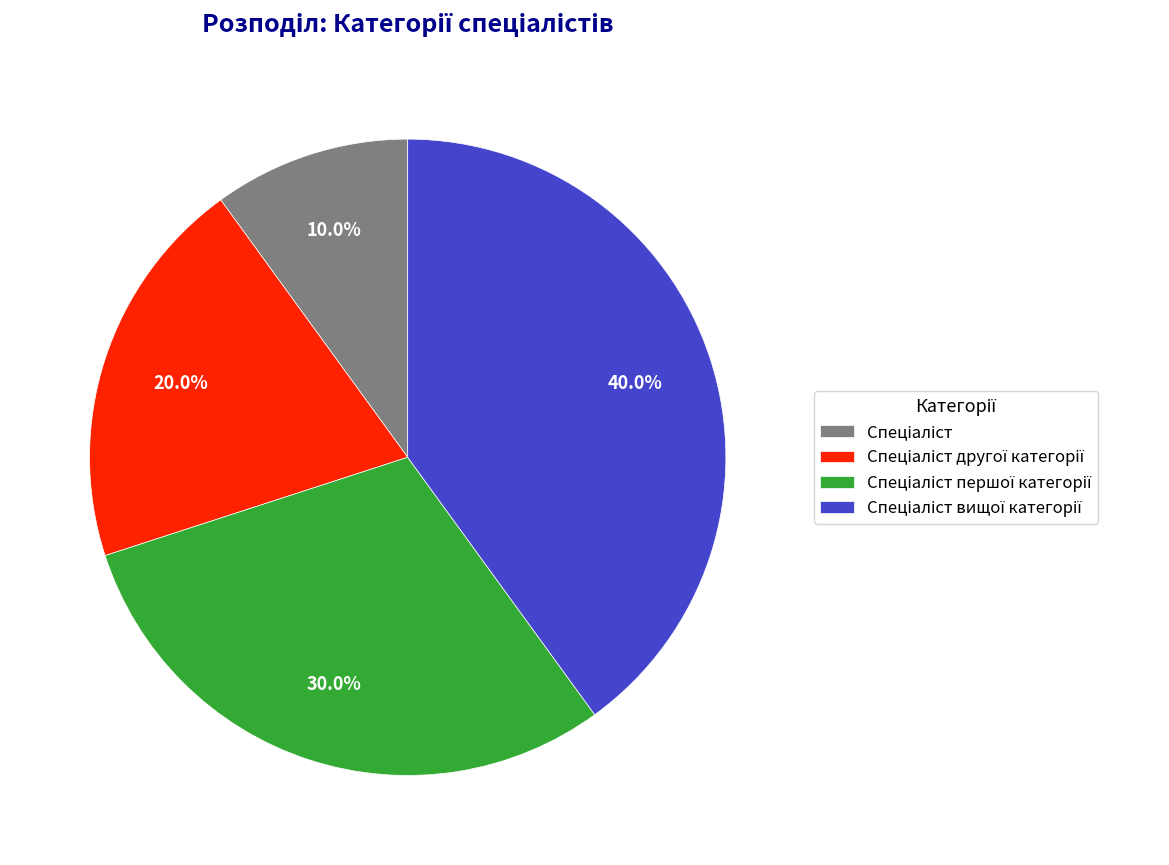

Is there a majority slice in this chart?

No